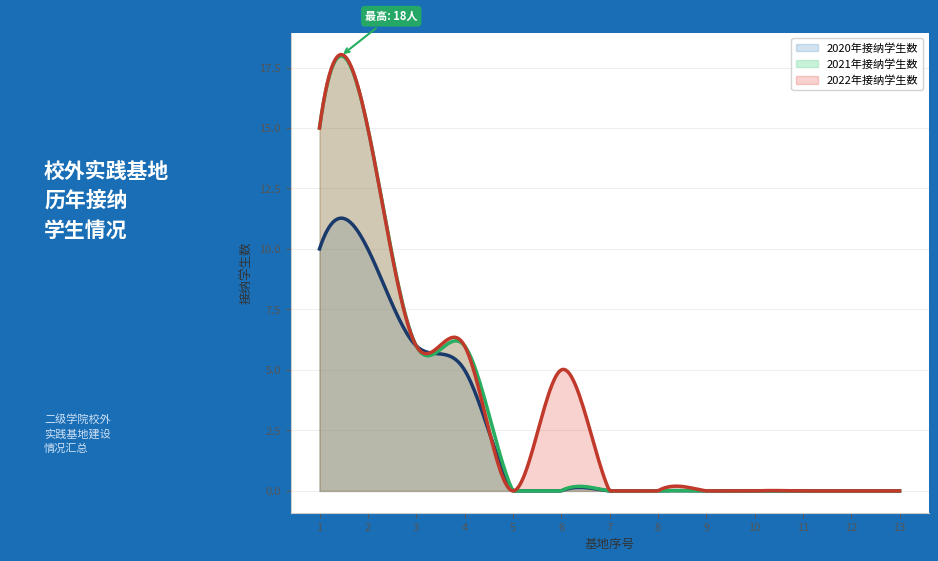

At which label does 2020年接纳学生数 reach its minimum?

5